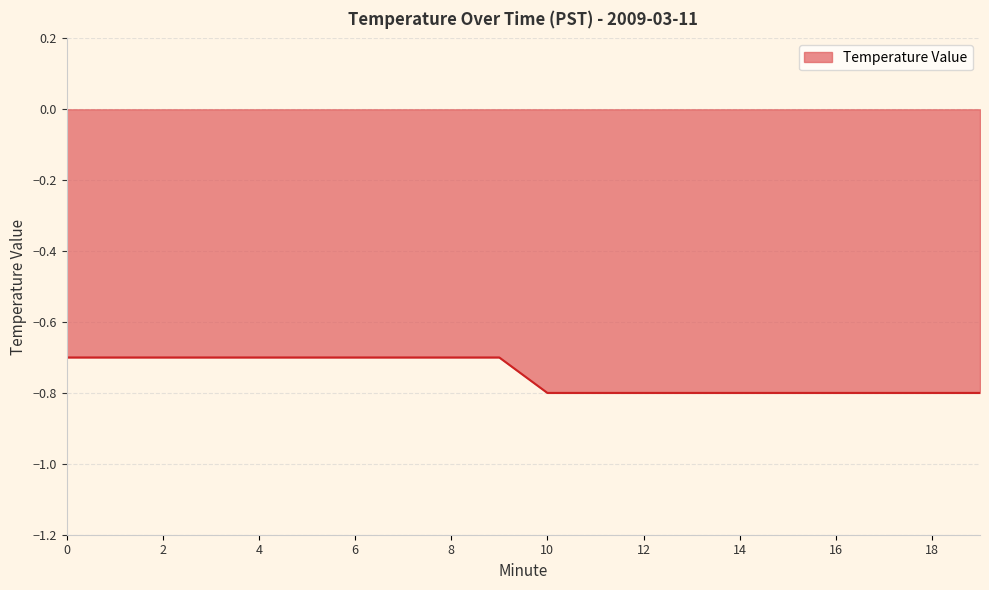

What is the maximum value shown in the chart?

-0.7